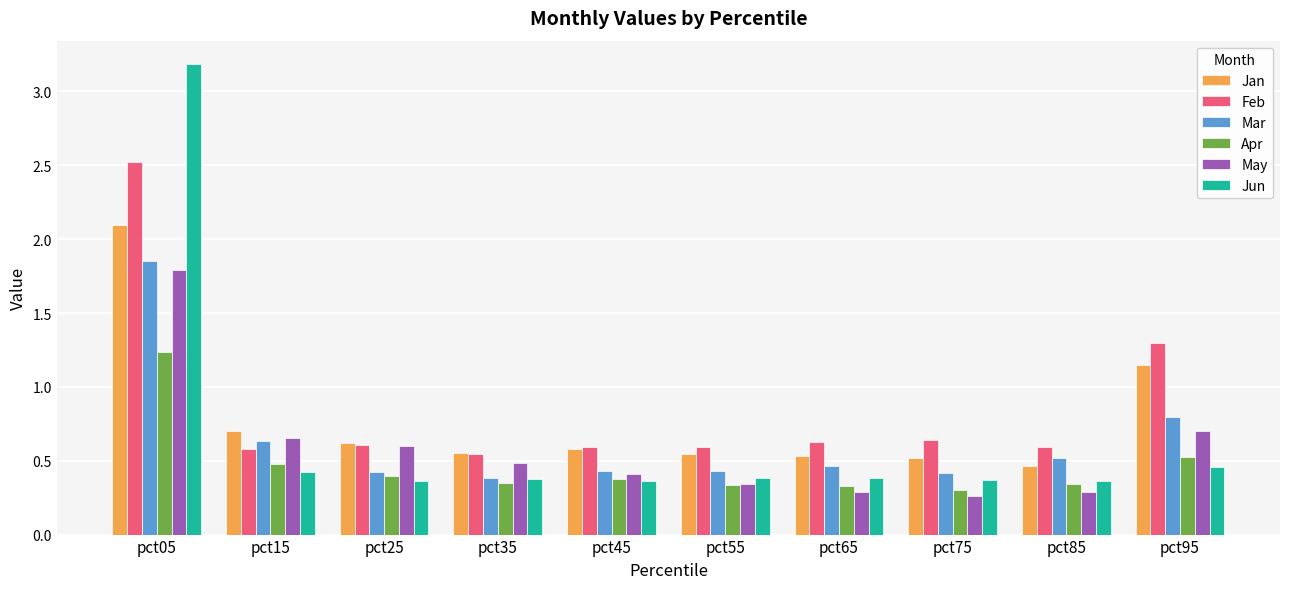

At which category is the sum across all series the highest?

pct05